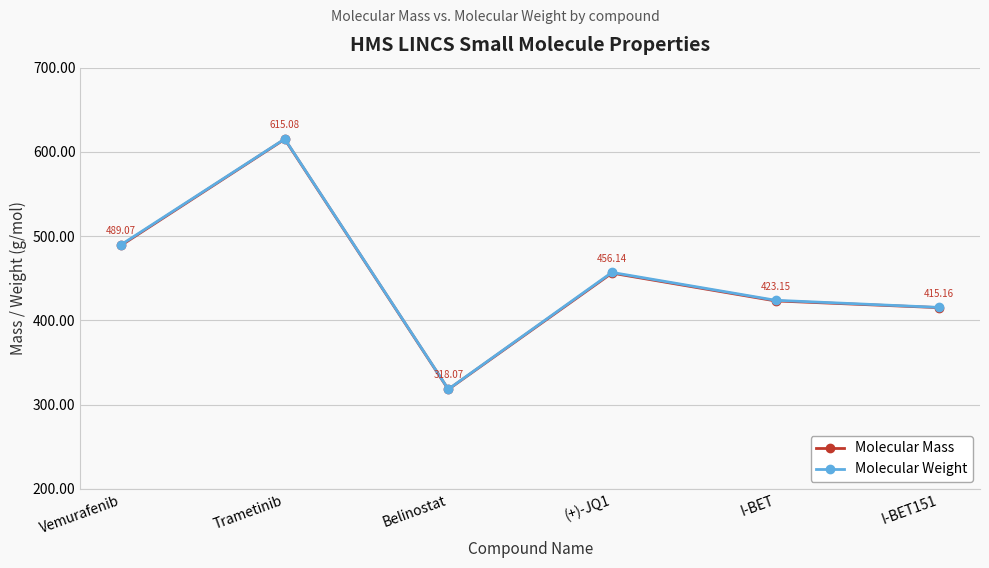

At which category does the chart reach its peak across all series?

Trametinib